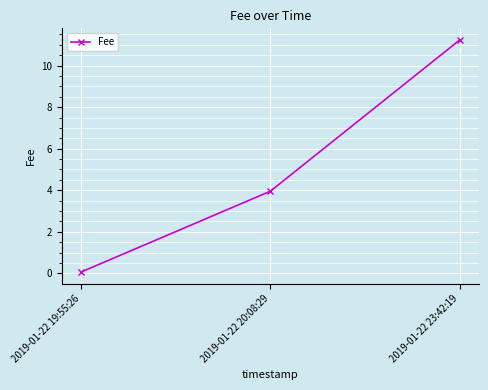

What is the value of the 3rd point from the left?

11.2